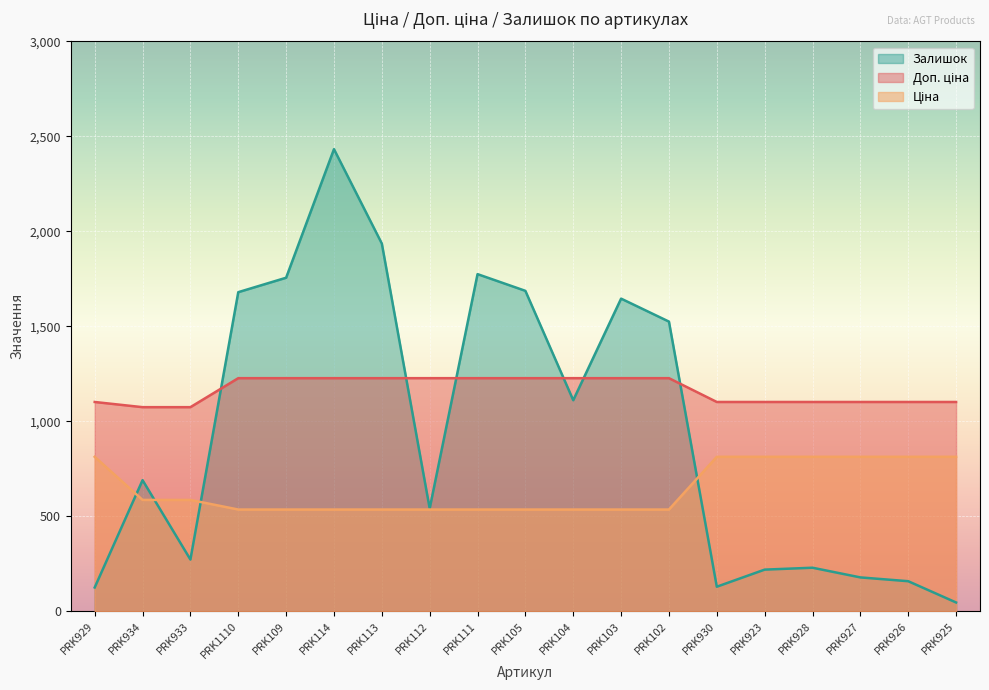

Which category has the highest value across all series?

PRK114